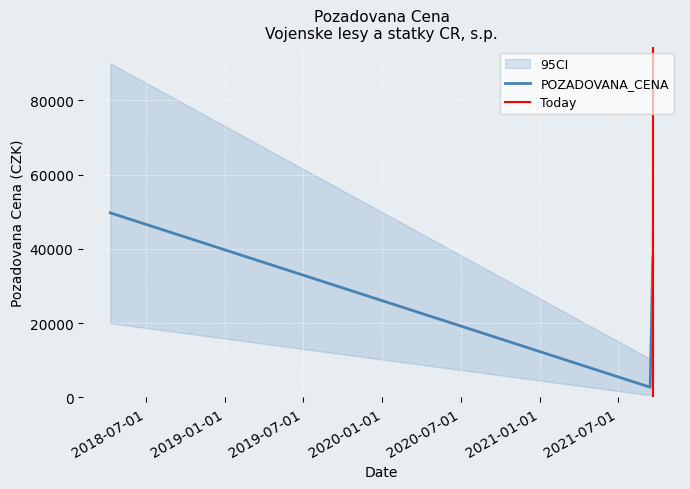

How many values exceed 37600?

1